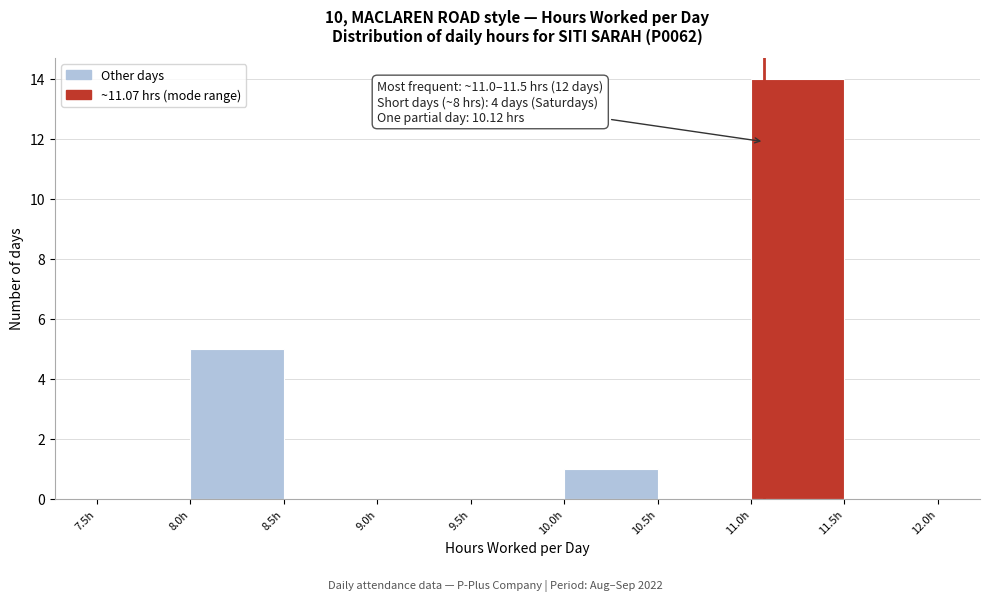

Over which range of the x-axis is the bar tallest?

11.0 to 11.5